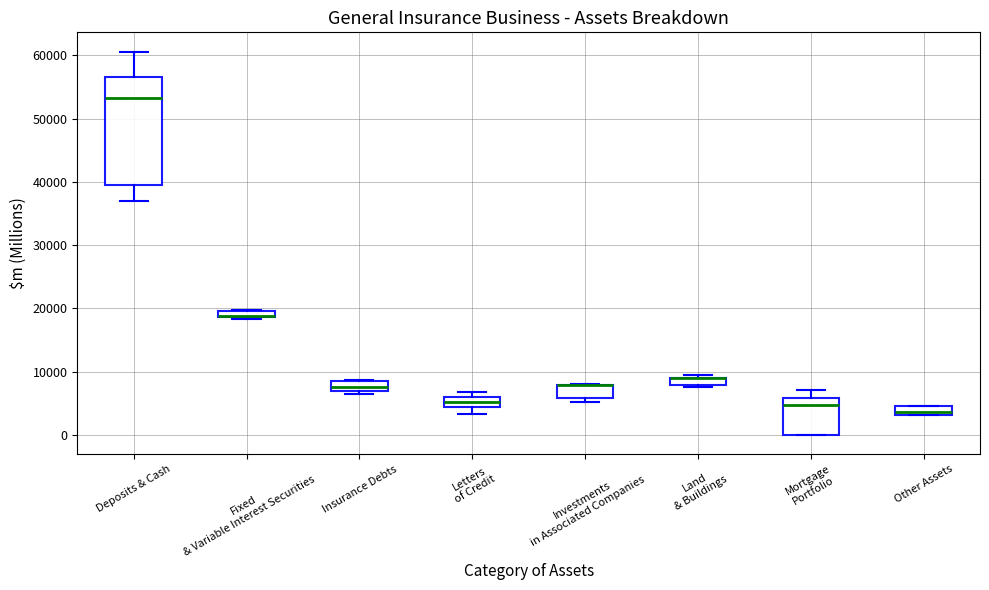

Which box is the tallest, from its lower edge to its upper edge?

Deposits & Cash